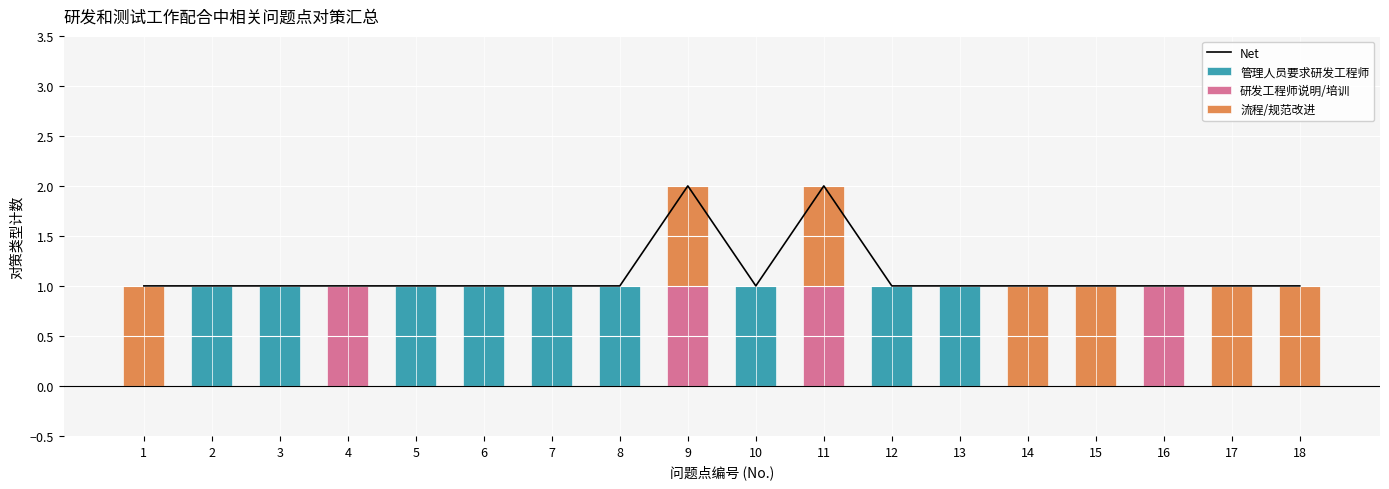

What is the difference between the 流程/规范改进 values at 14 and 10?

1